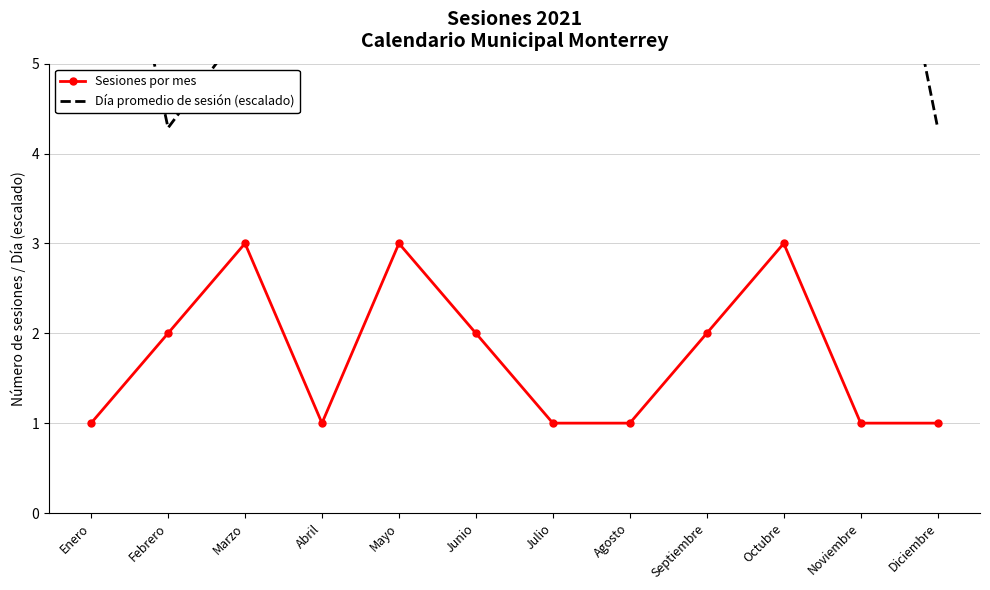

Read the Día promedio de sesión (escalado) value at Marzo.

5.4